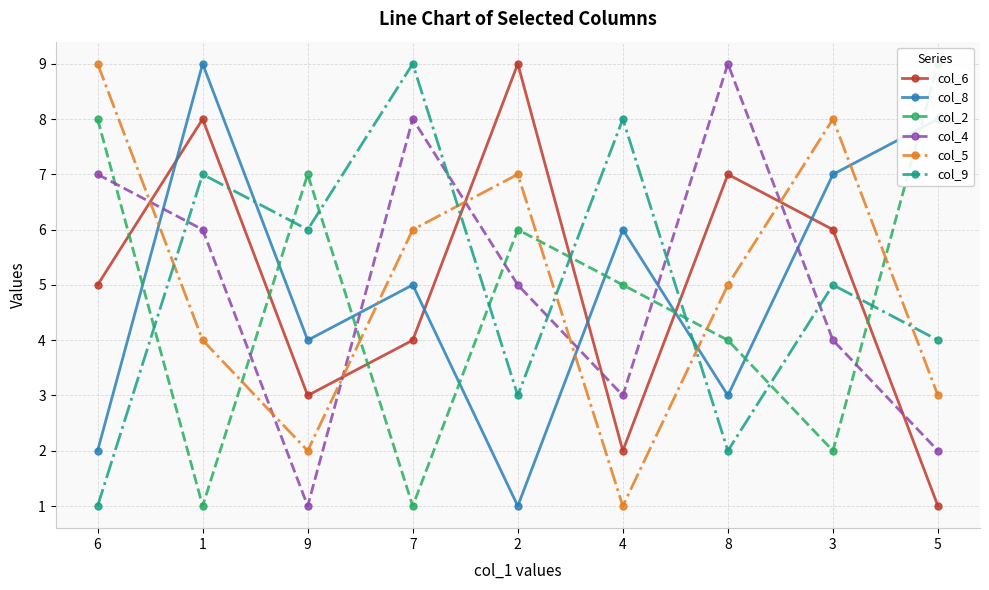

Where is the first local minimum for col_8?

9